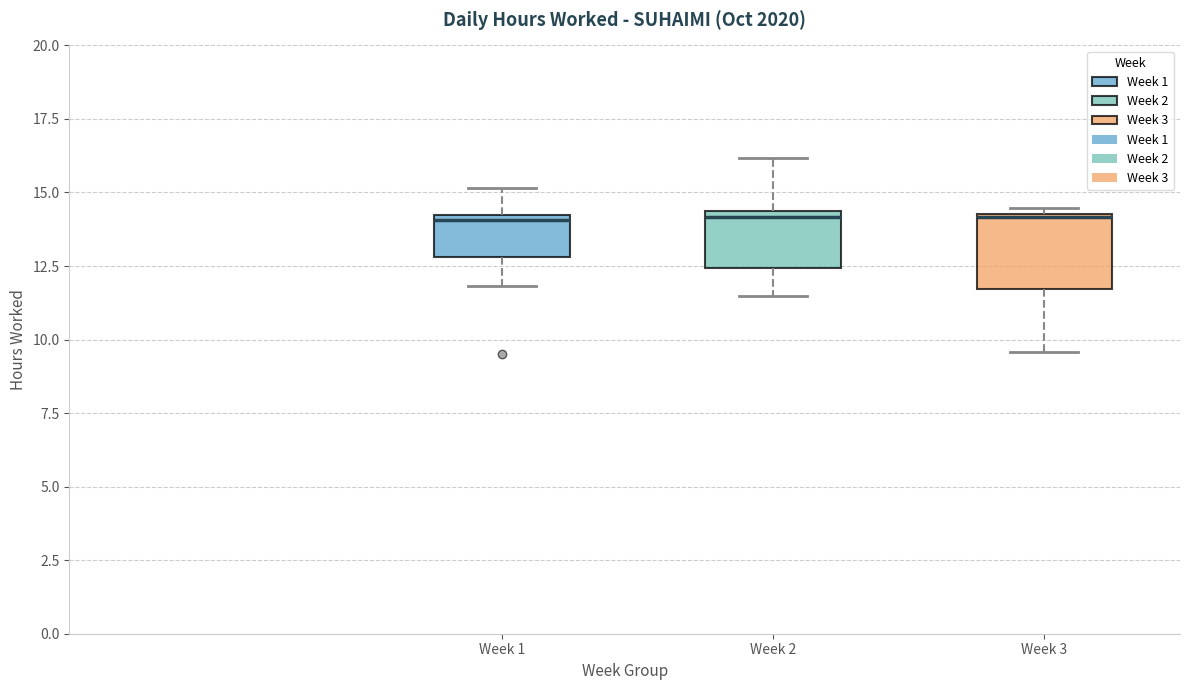

Comparing the boxes themselves (not the whiskers), which one is the tallest?

Week 3